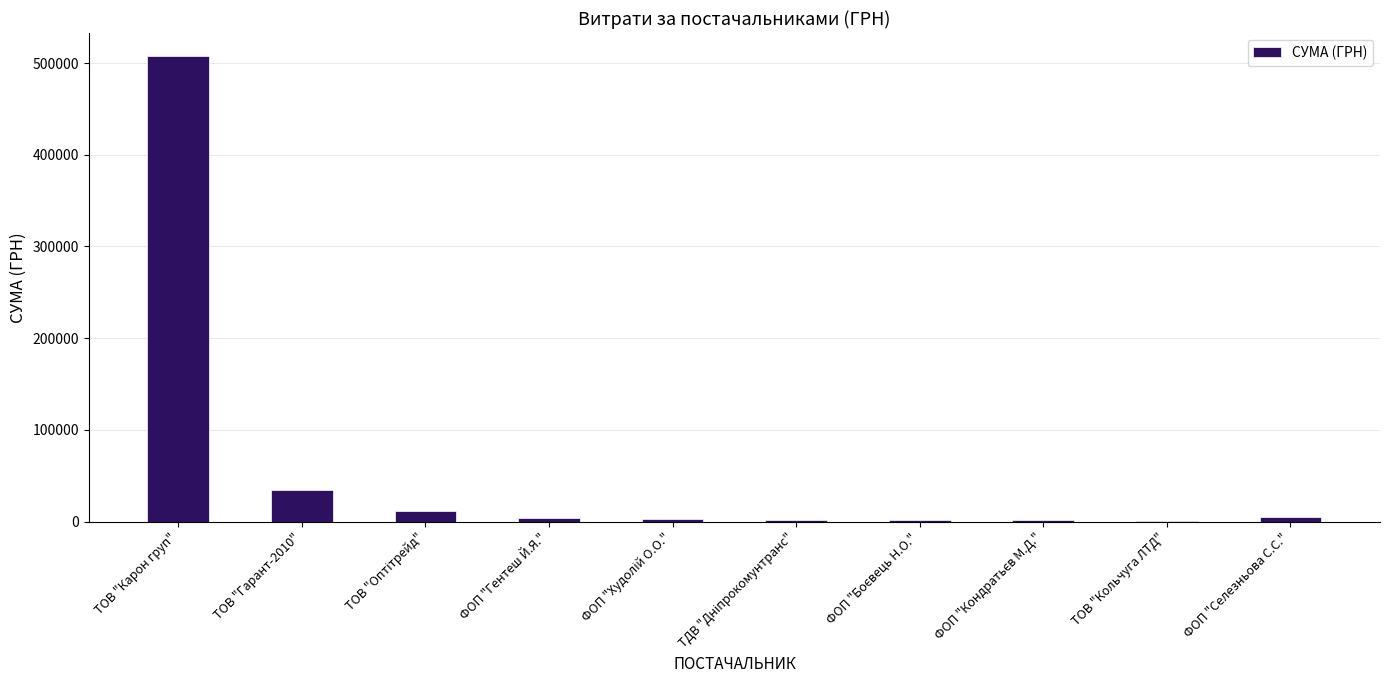

Which category has the highest value across all series?

ТОВ "Карон груп"